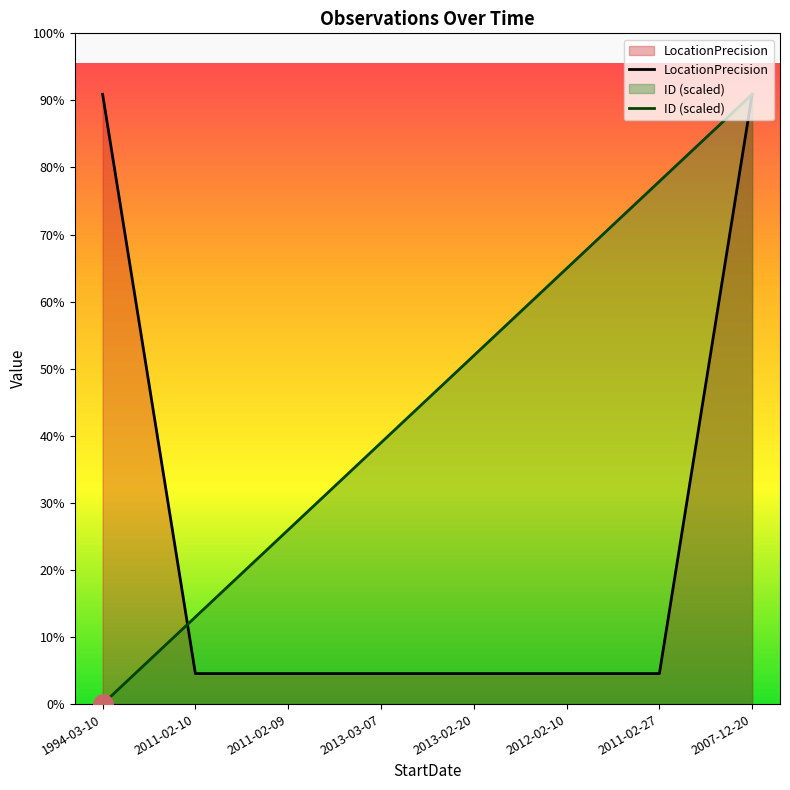

What is the value of the ID point at the 8th from the left?

2000.0